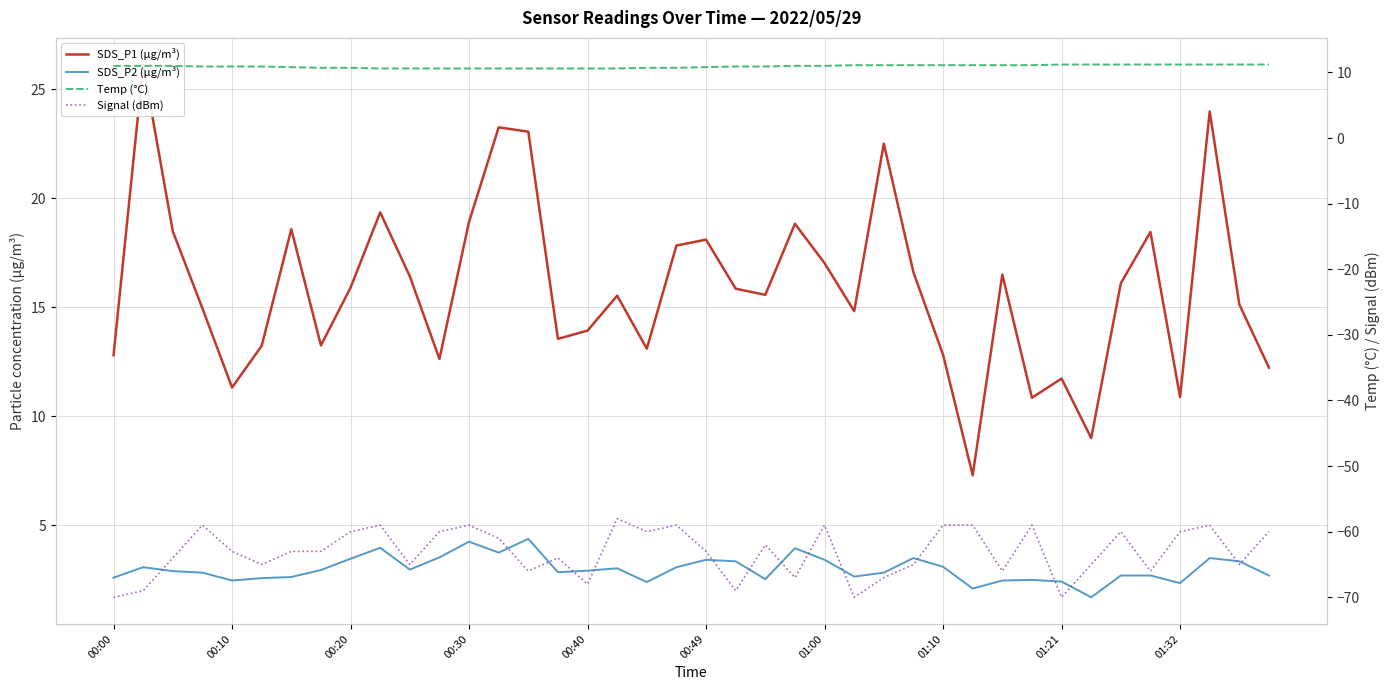

Rank the series at 23 from highest to lowest value.

SDS_P1 (µg/m³), Temp (°C), SDS_P2 (µg/m³), Signal (dBm)